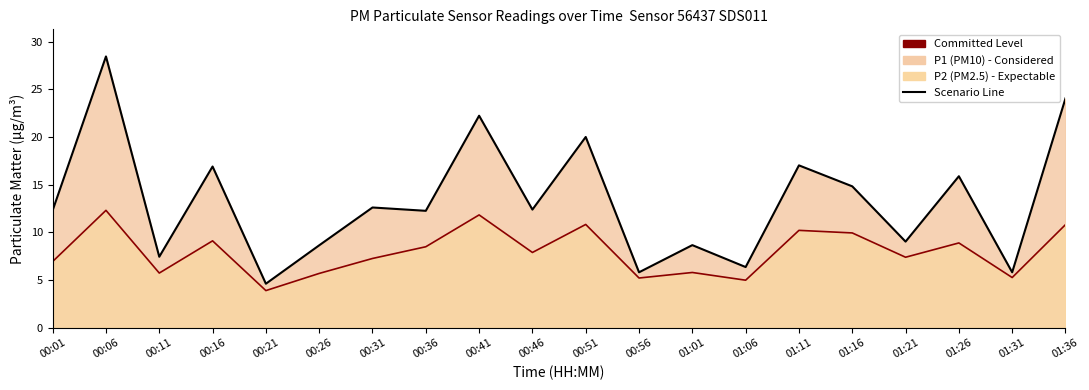

Rank the categories by P2 Committed value from lowest to highest.

00:21, 01:06, 00:56, 01:31, 00:26, 00:11, 01:01, 00:01, 00:31, 01:21, 00:46, 00:36, 01:26, 00:16, 01:16, 01:11, 01:36, 00:51, 00:41, 00:06